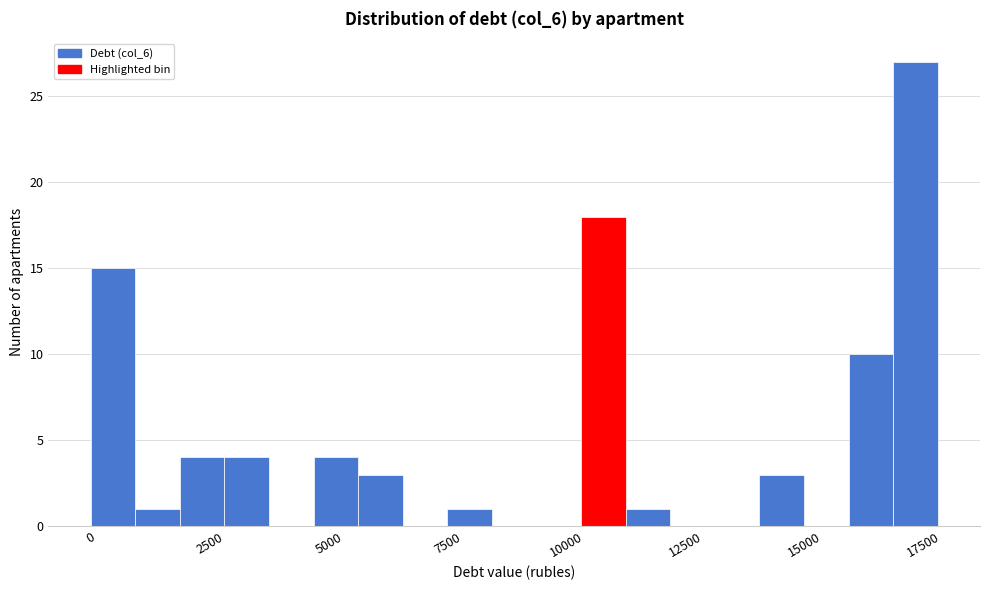

Around what value on the x-axis is the tallest bar? Give the approximate position of its centre, as read against the axis.

17500